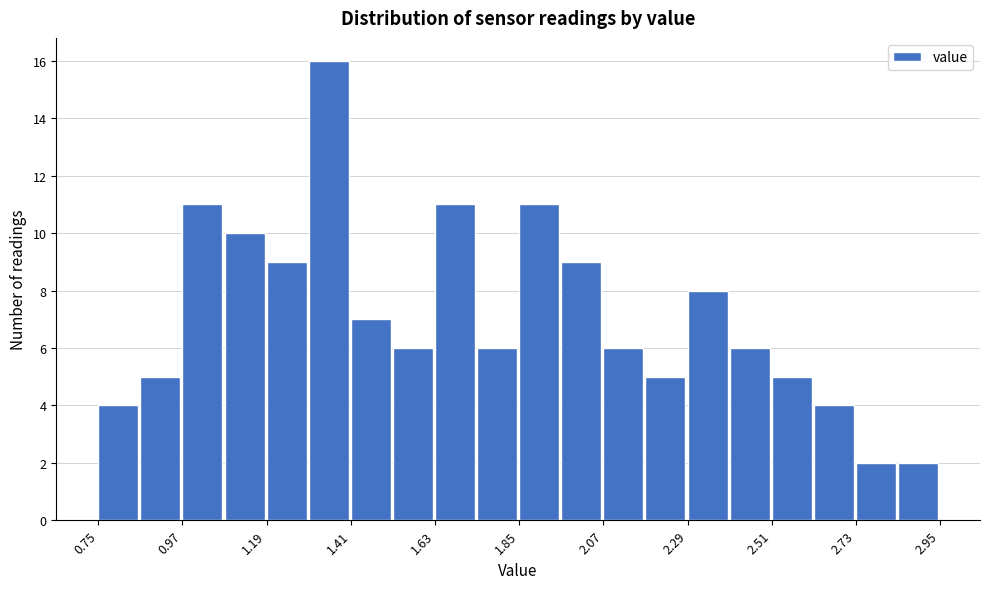

Read against the x-axis, roughly where is the centre of the tallest bar?

1.35